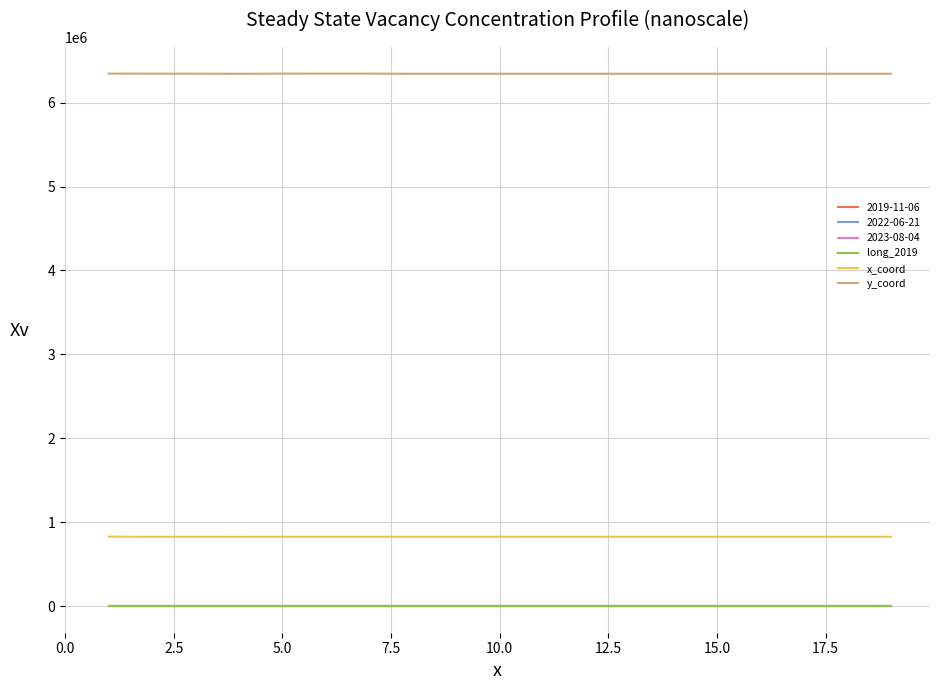

True or false: y_coord and x_coord intersect in this chart.

False